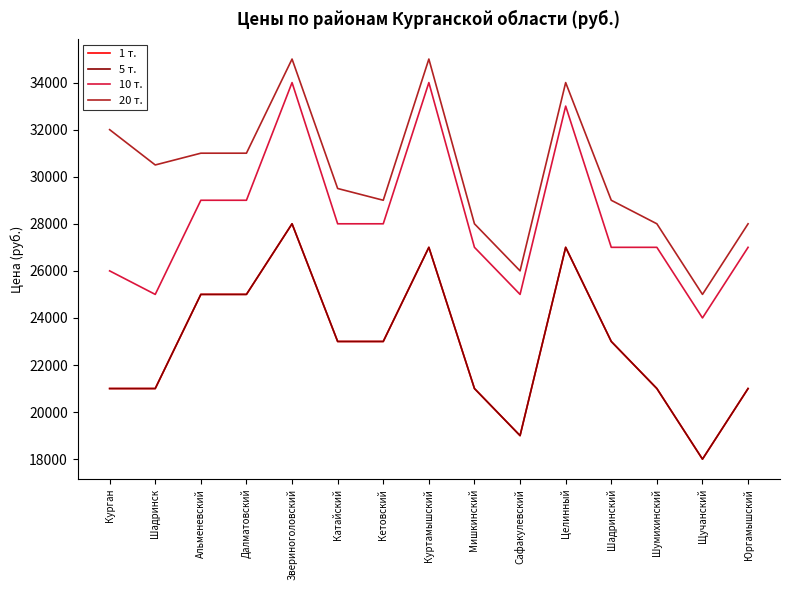

Reading left to right, transcribe all the data shown in this chart.

1 т.: 21000	21000	25000	25000	28000	23000	23000	27000	21000	19000	27000	23000	21000	18000	21000
5 т.: 21000	21000	25000	25000	28000	23000	23000	27000	21000	19000	27000	23000	21000	18000	21000
10 т.: 26000	25000	29000	29000	34000	28000	28000	34000	27000	25000	33000	27000	27000	24000	27000
20 т.: 32000	30500	31000	31000	35000	29500	29000	35000	28000	26000	34000	29000	28000	25000	28000